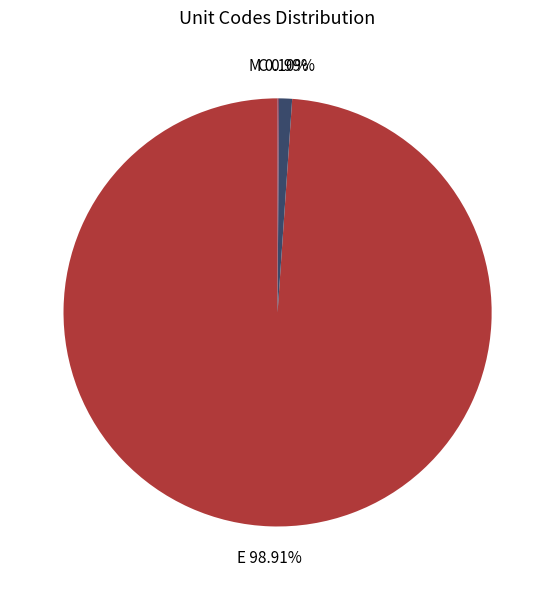

To the nearest percent, what is the difference between the C and E slice percentages?

98%